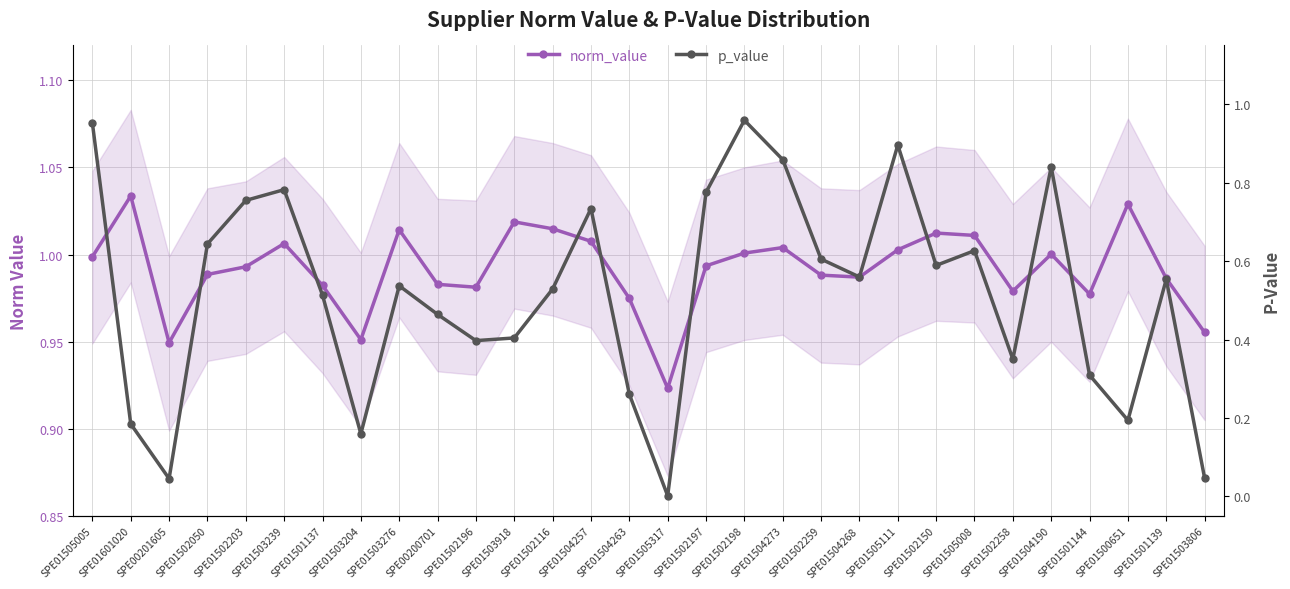

Where is p_value nearest to the value 0?

SPE01505317